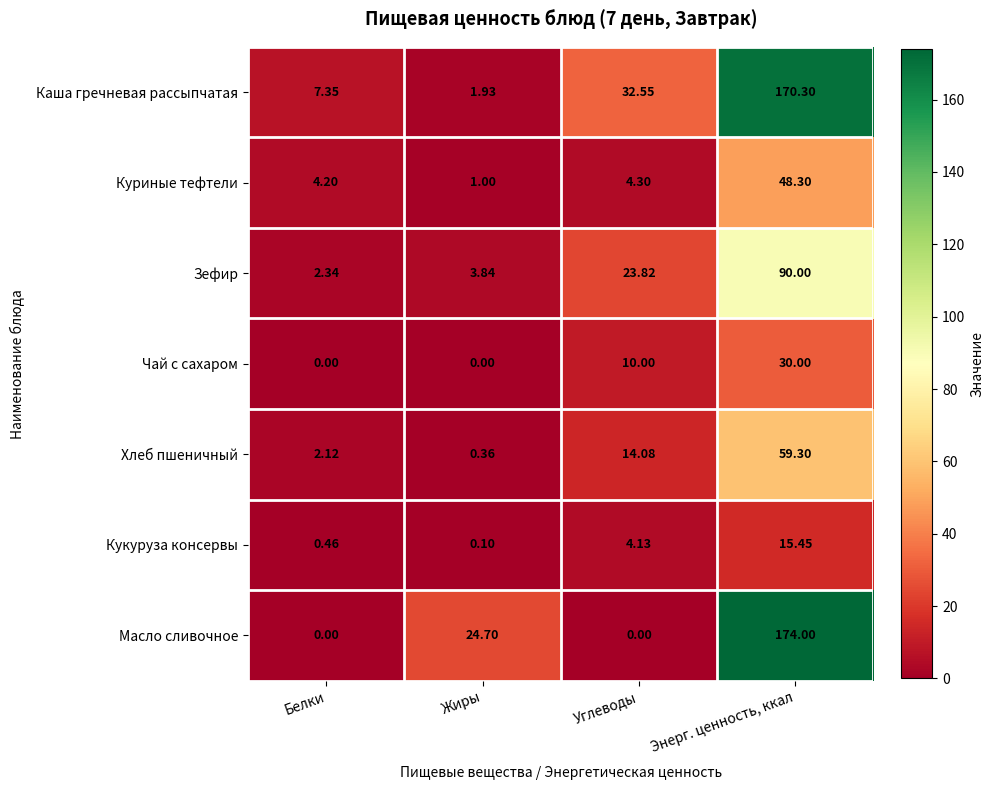

Is the value of Каша гречневая рассыпчатая at Жиры greater than the value of Кукуруза консервы at Энерг. ценность, ккал?

No